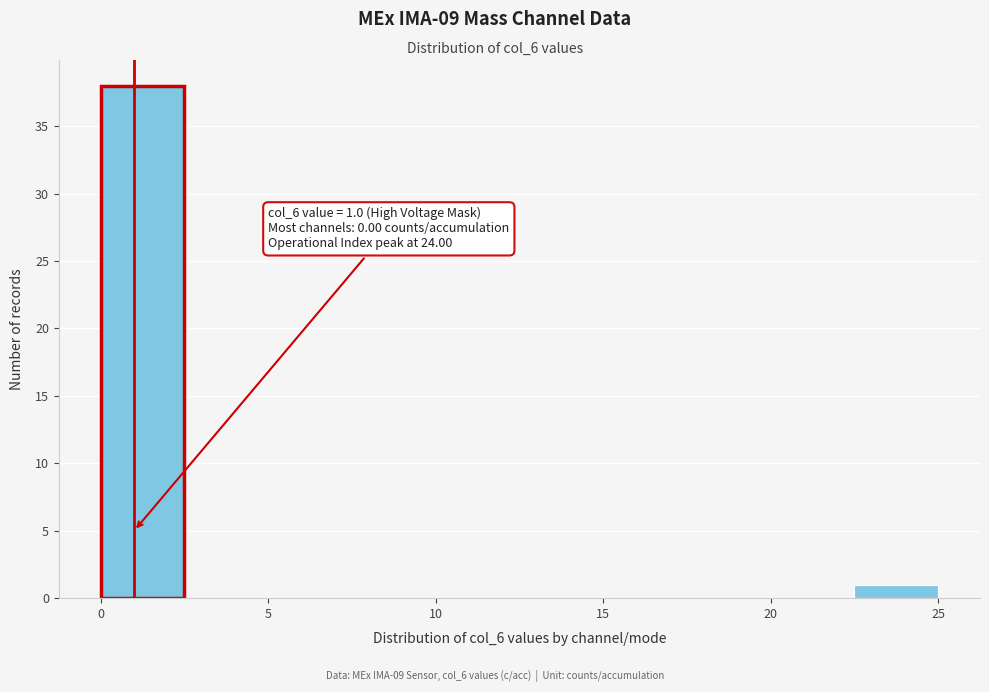

Which range on the x-axis has the tallest bar?

0.0 to 2.5